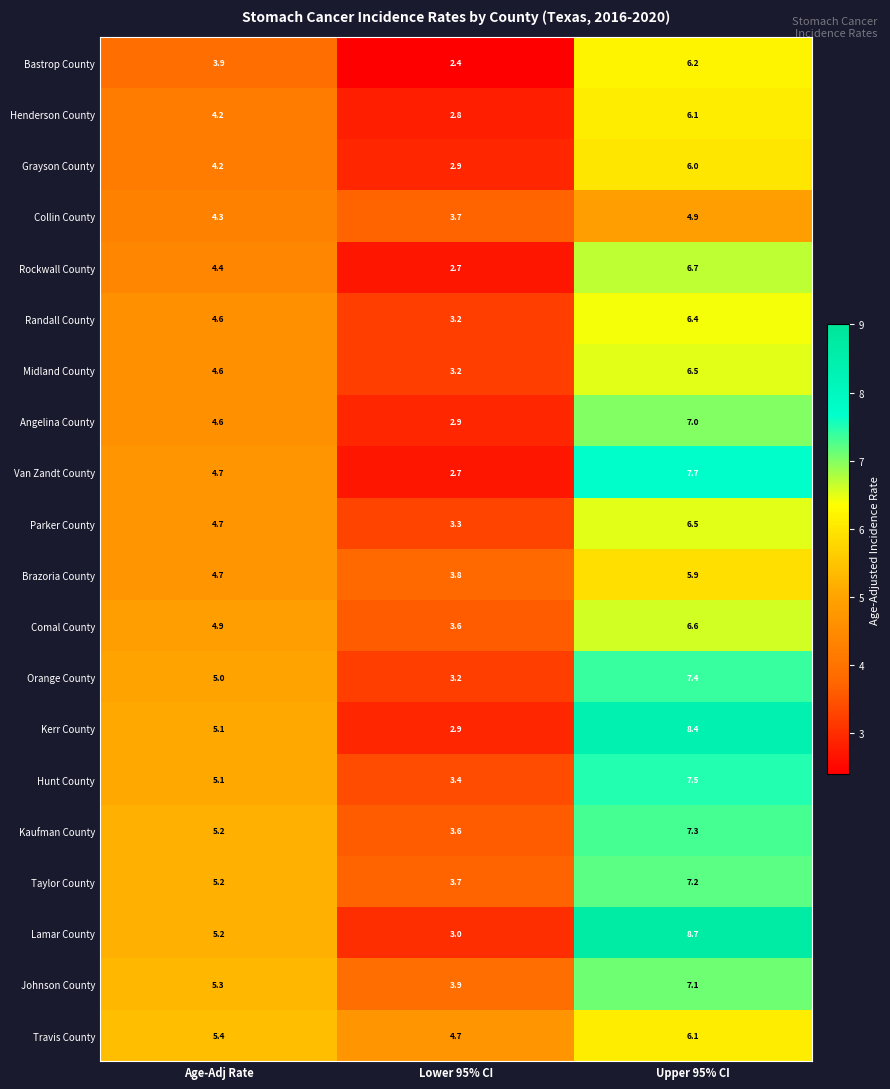

How many series are shown in this chart?

20